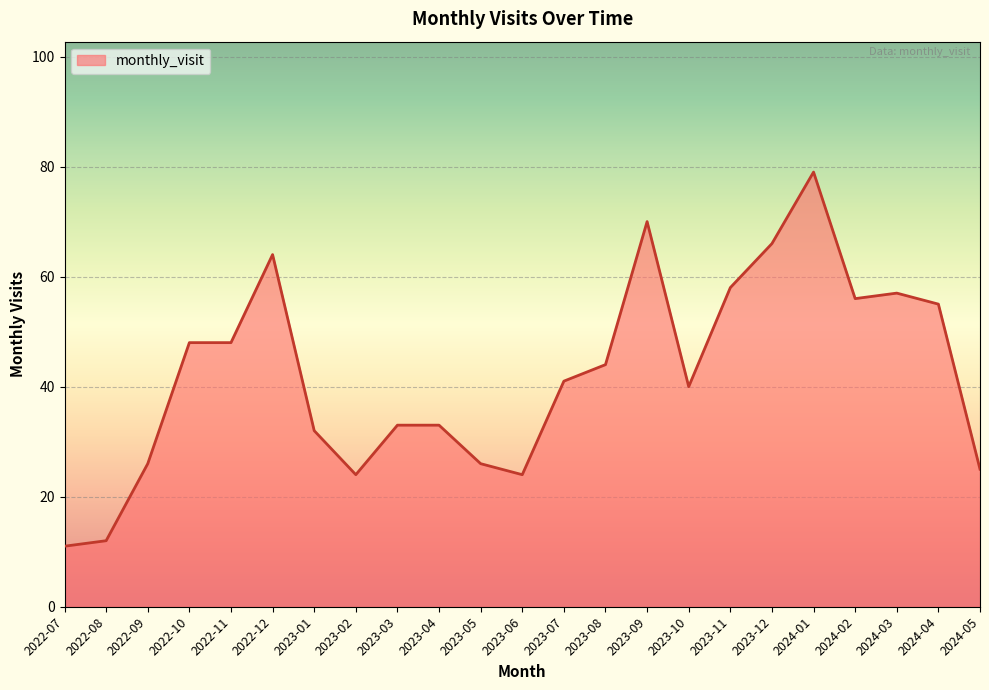

What is the change in value from 2024-01 to 2024-03?

-22